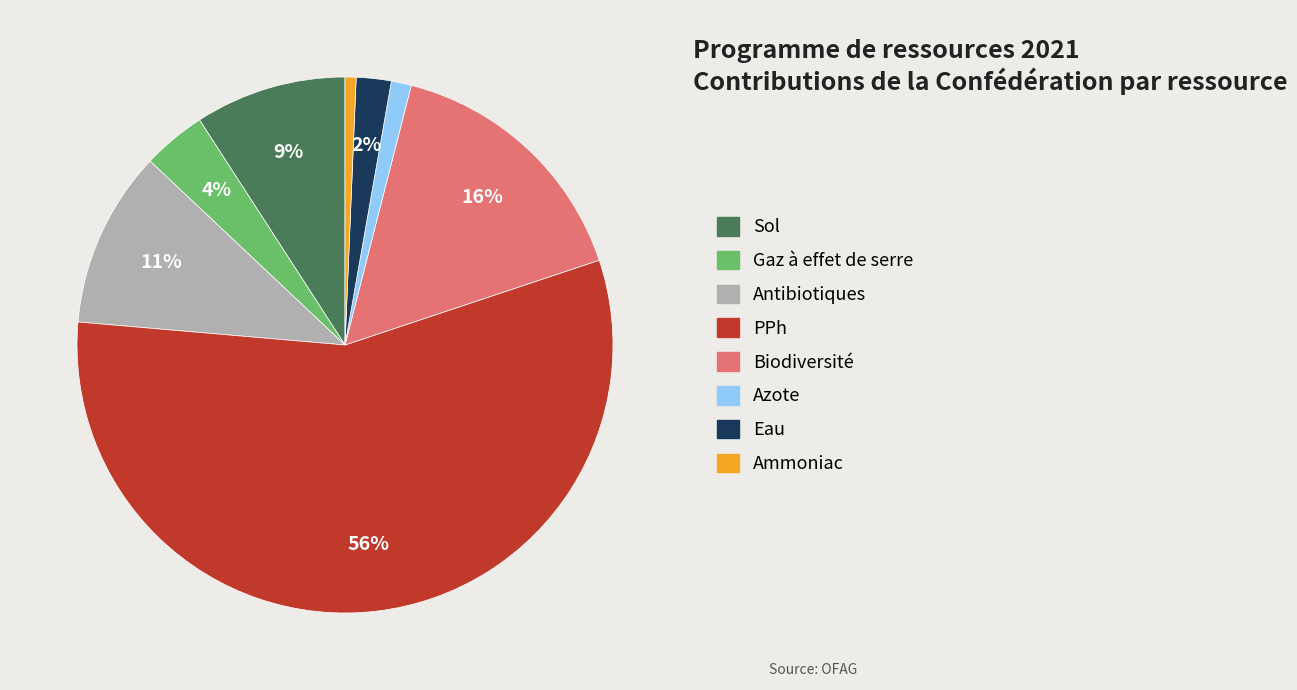

Is the sum of PPh and Sol greater than half?

Yes